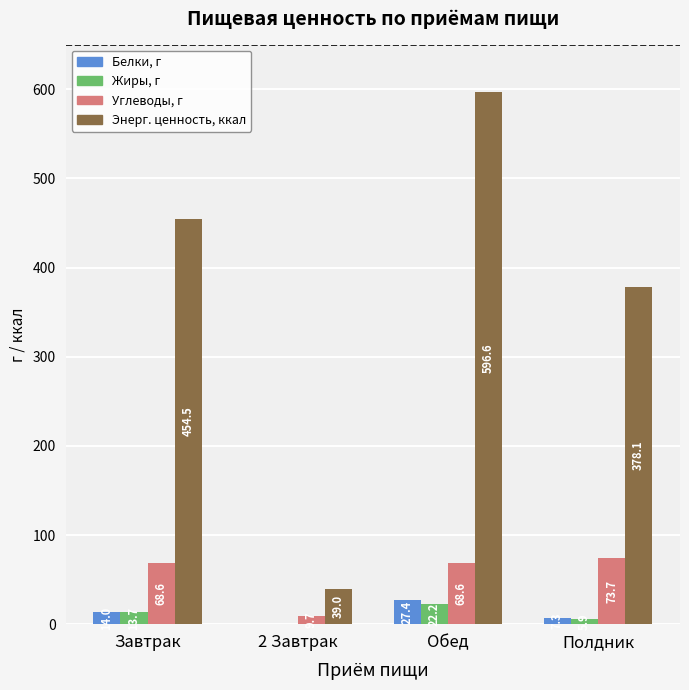

Reading left to right, what are all the values shown in this chart?

Белки, г: 14.0	0.0	27.4	7.3
Жиры, г: 13.7	0.0	22.2	5.9
Углеводы, г: 68.6	9.7	68.6	73.7
Энерг. ценность, ккал: 454.5	39.0	596.6	378.1